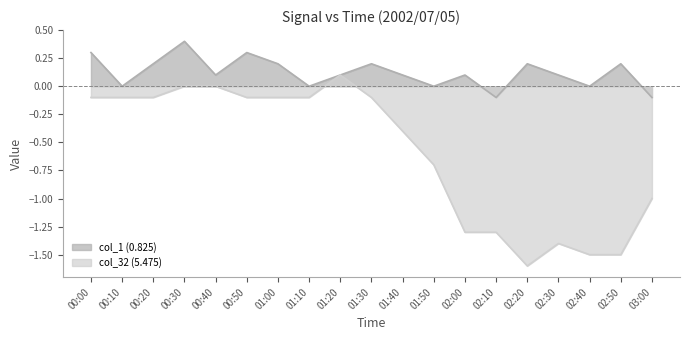

Rank the series at 00:40 from highest to lowest value.

col_1 (0.825), col_32 (5.475)